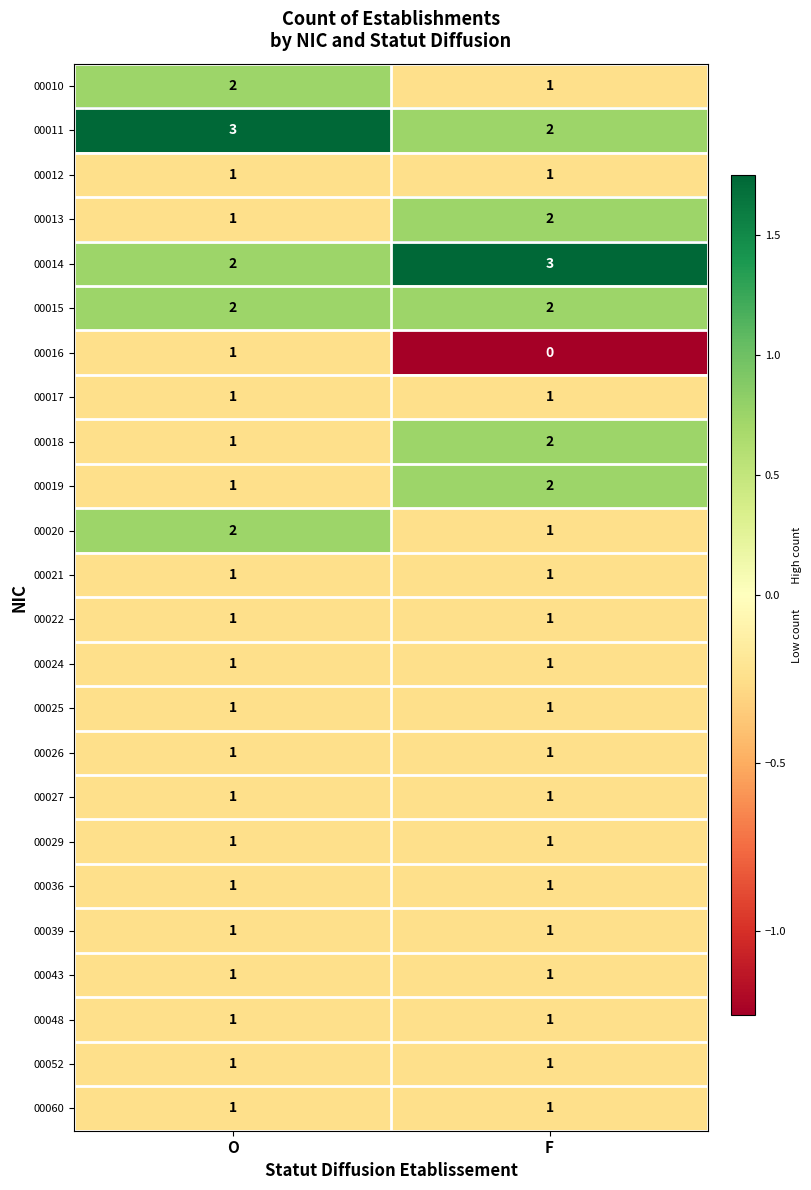

What is the minimum value shown in the chart?

0